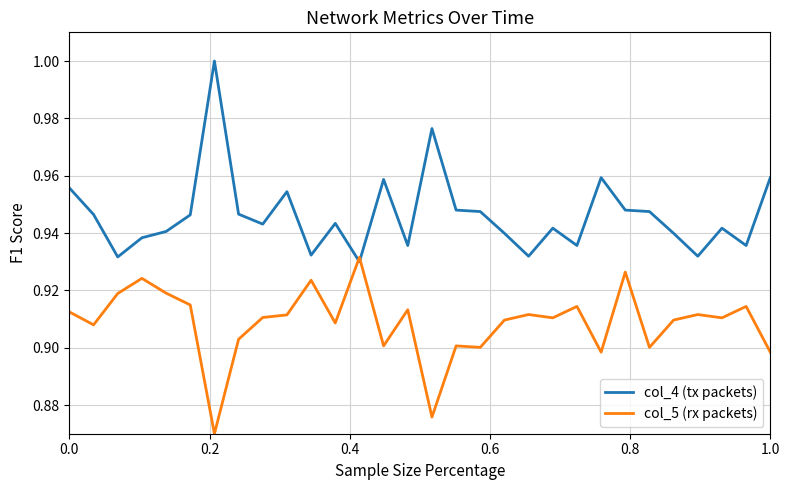

Which series has the widest spread of values?

col_4 (tx packets)